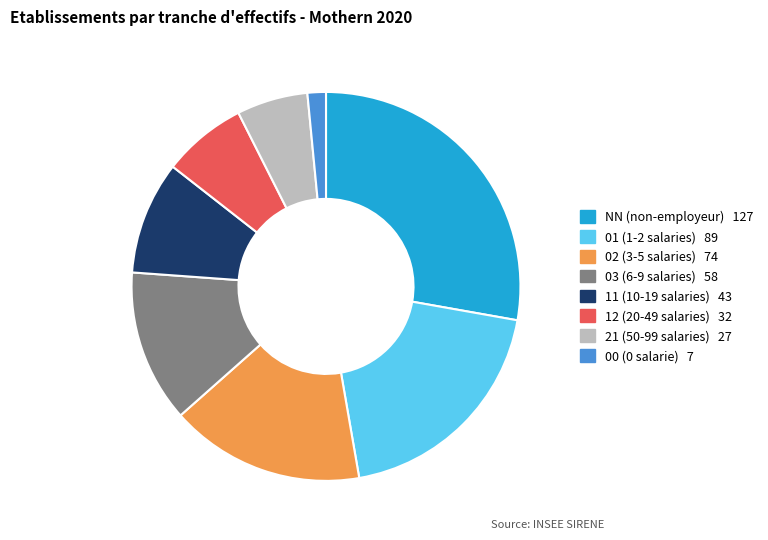

Does 11 account for over 50% of the chart?

No